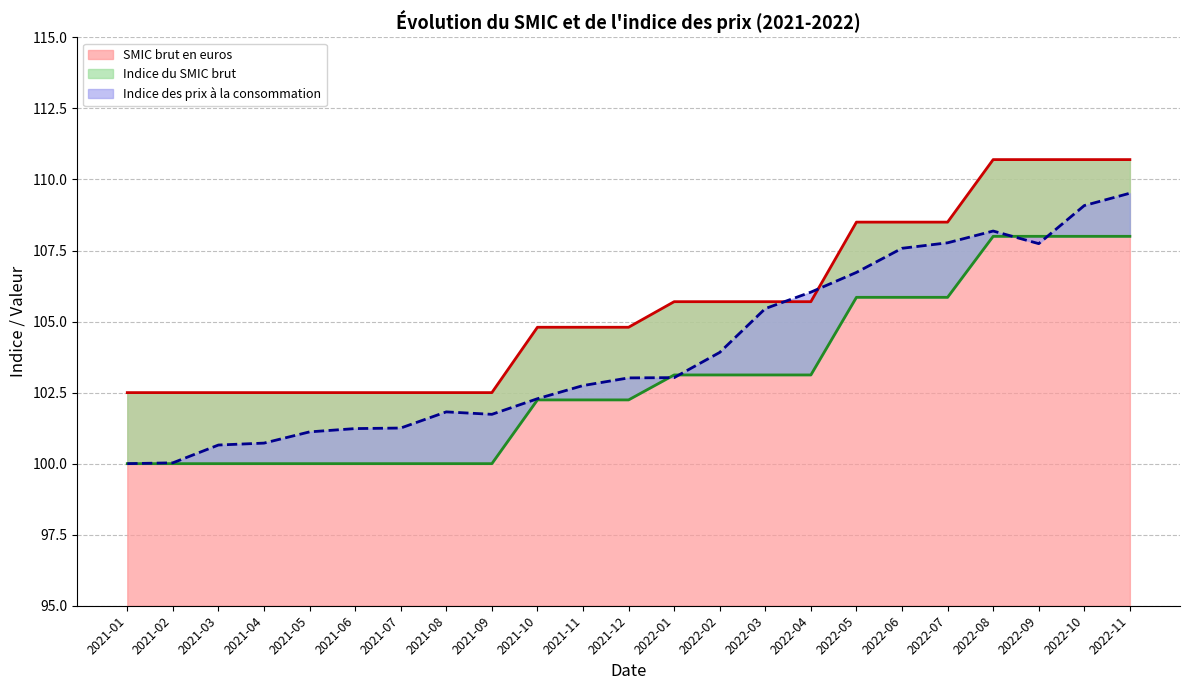

Which series changed the most between 2021-10 and 2022-03?

Indice des prix à la consommation